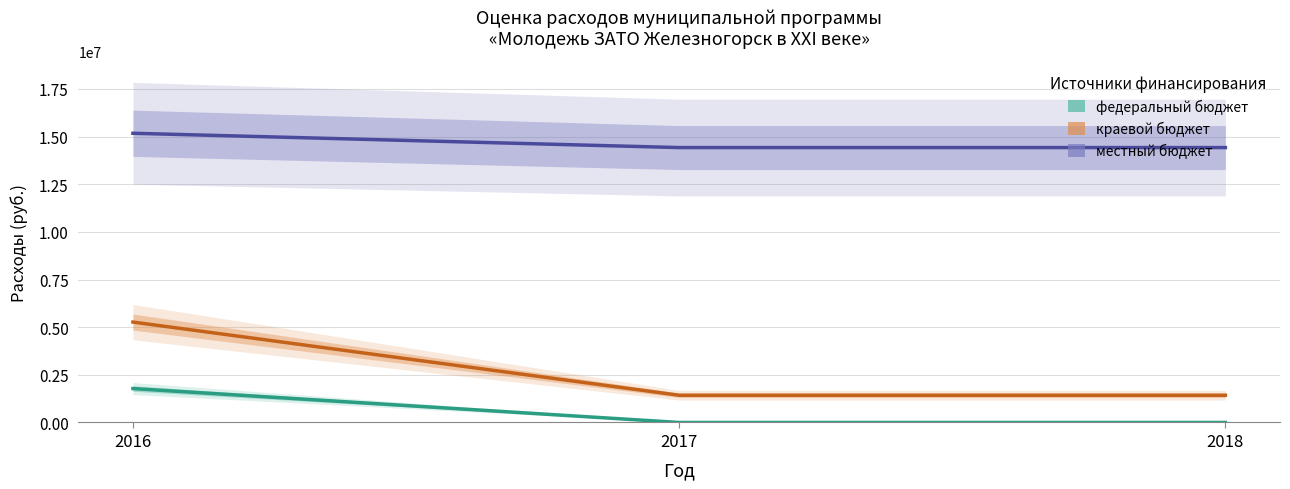

Rank the series at 2017 from highest to lowest value.

местный бюджет, краевой бюджет, федеральный бюджет